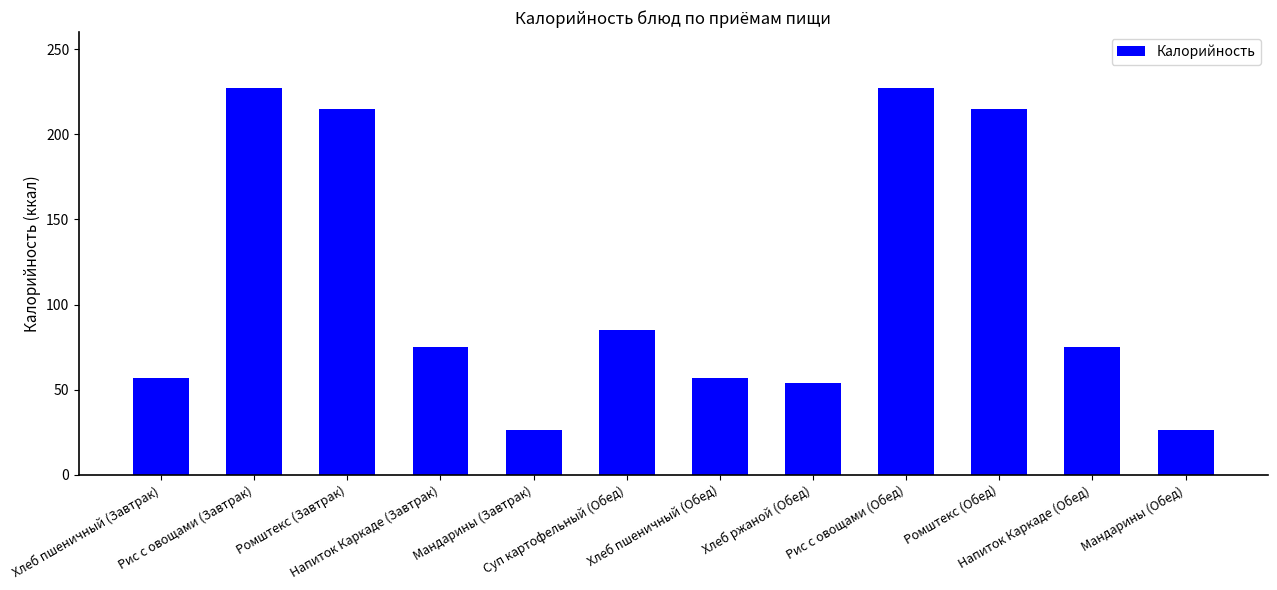

What is the label of the 1st bar from the right?

Мандарины (Обед)